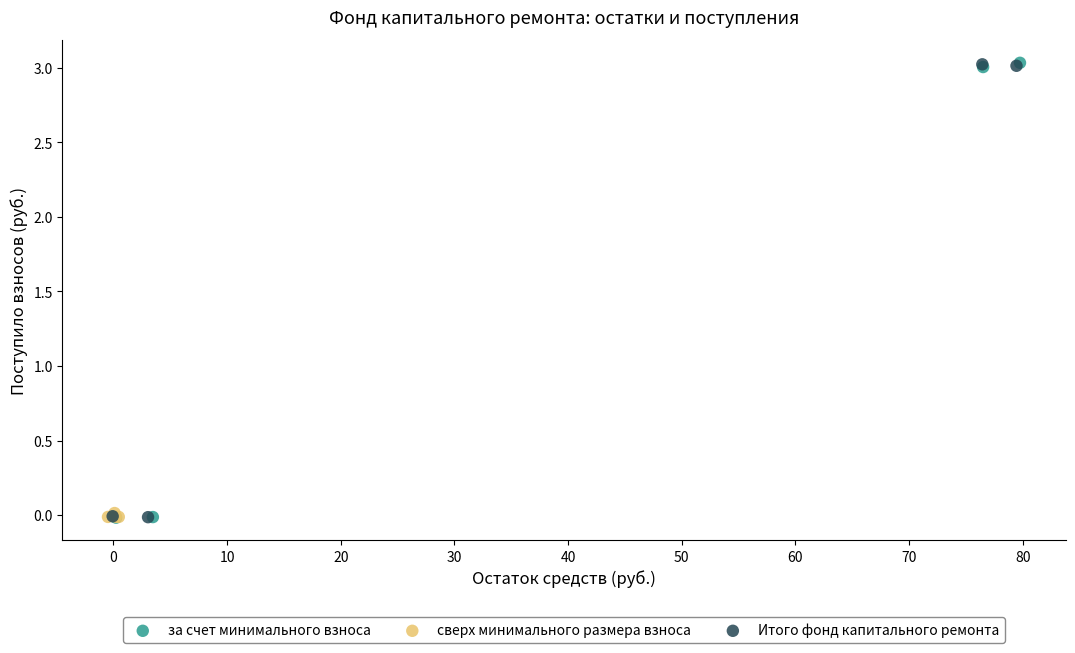

What are all the series names shown in the legend?

за счет минимального взноса, сверх минимального размера взноса, Итого фонд капитального ремонта